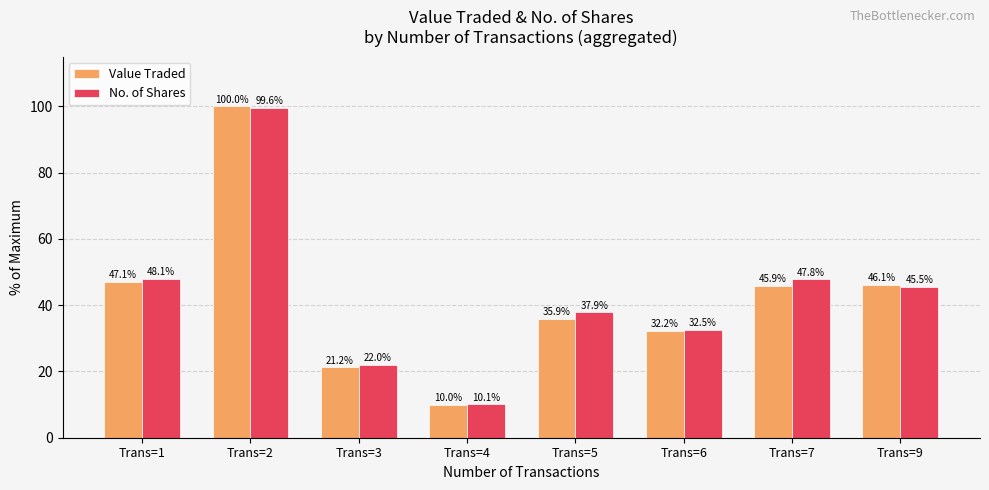

What is the value of the No. of Shares bar at the 3rd from the left?

22.0